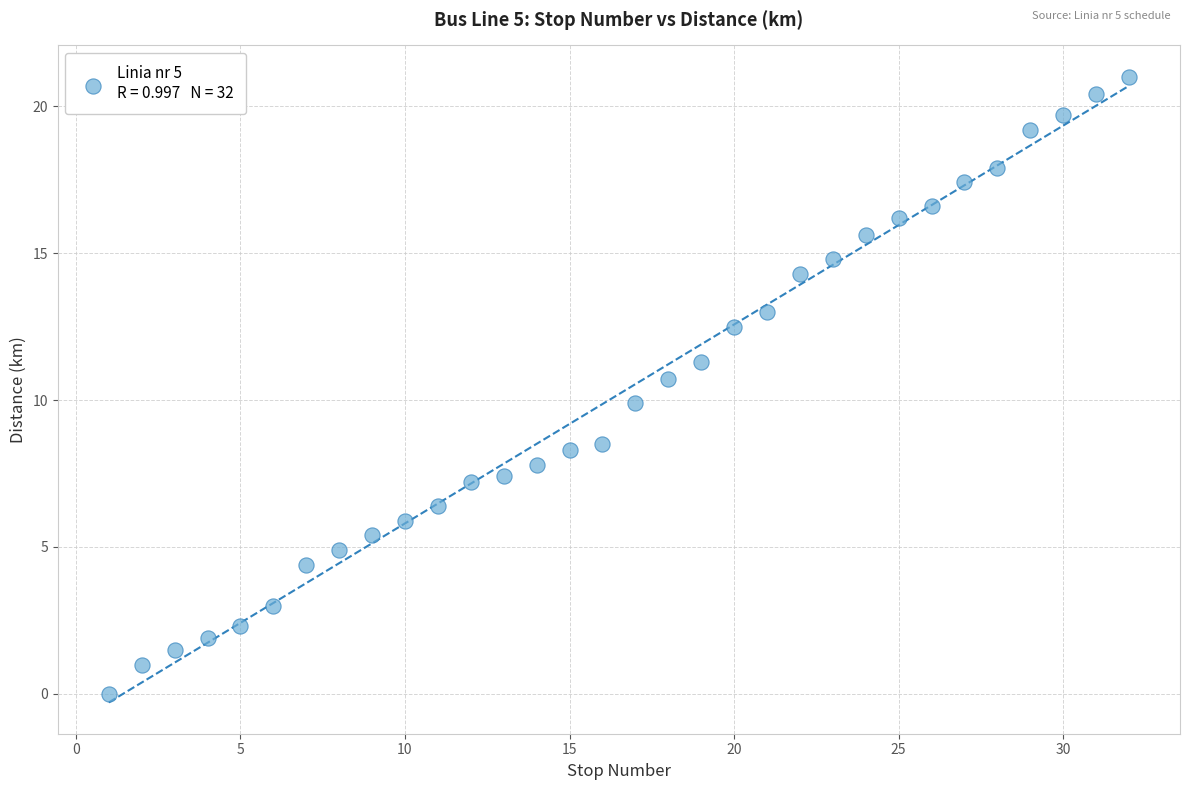

What is the range of Y values (max minus min)?

21.0